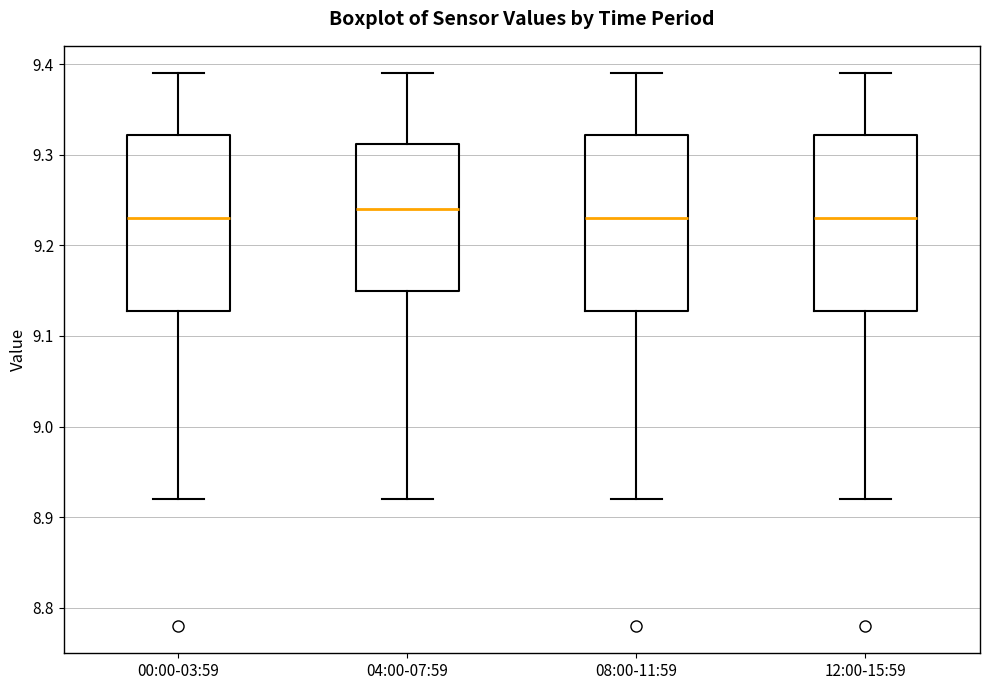

Reading left to right, transcribe this box plot: for each box, give where its median line is, the range the box spans, and where its two whiskers end, as read against the y-axis. The values are not printed on the chart, so give them approximately, as read against the axis.

00:00-03:59: median 9.23, box 9.13 to 9.32, whiskers 8.92 to 9.39
04:00-07:59: median 9.24, box 9.15 to 9.31, whiskers 8.92 to 9.39
08:00-11:59: median 9.23, box 9.13 to 9.32, whiskers 8.92 to 9.39
12:00-15:59: median 9.23, box 9.13 to 9.32, whiskers 8.92 to 9.39